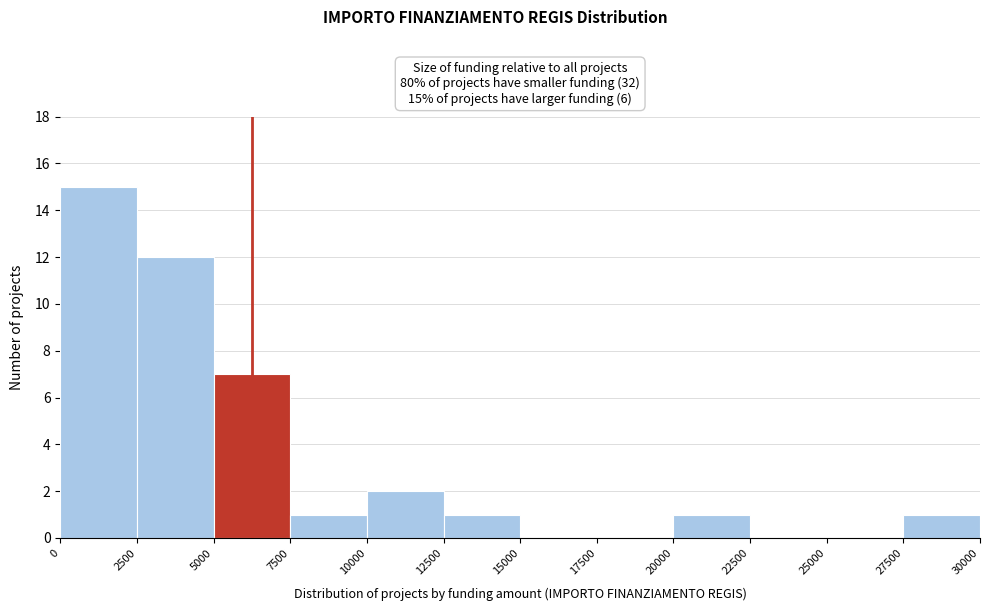

Over which range of the x-axis is the bar tallest?

0 to 2500